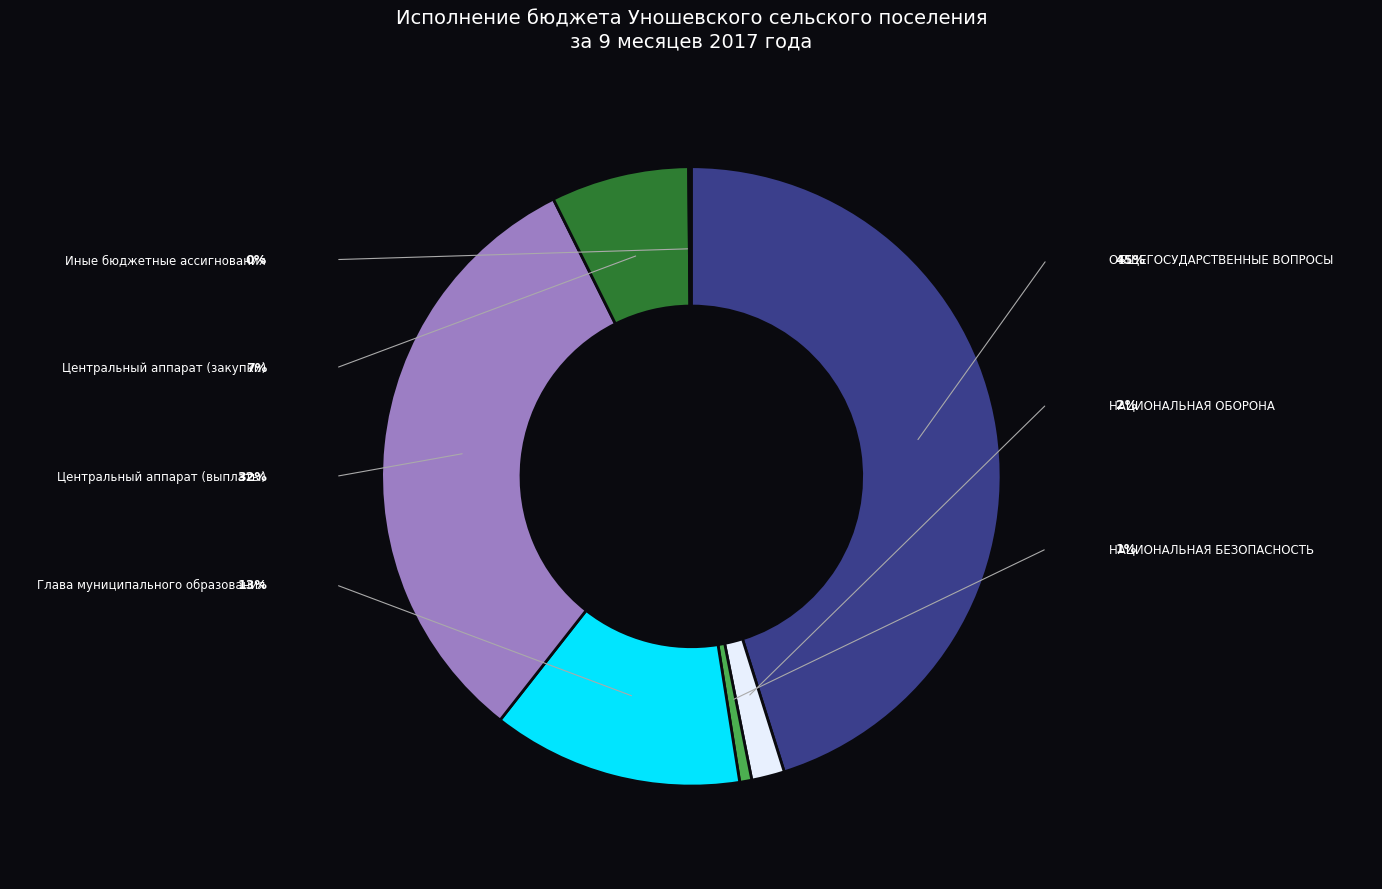

Is there any slice that represents more than half of the pie?

No